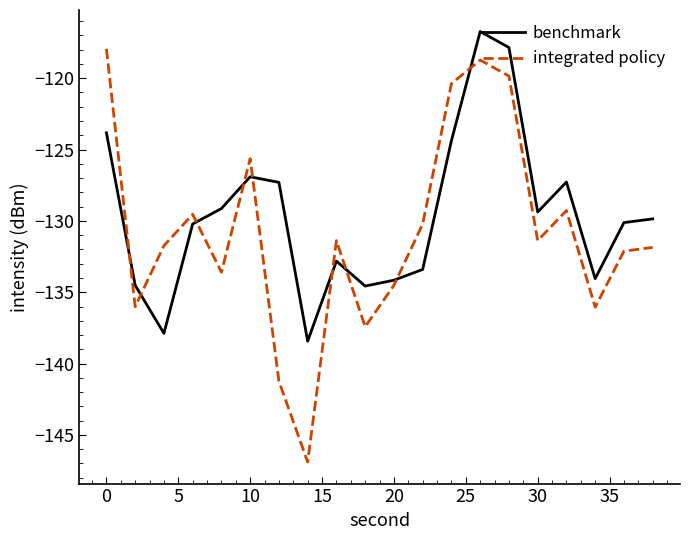

Which series has the widest spread of values?

integrated policy